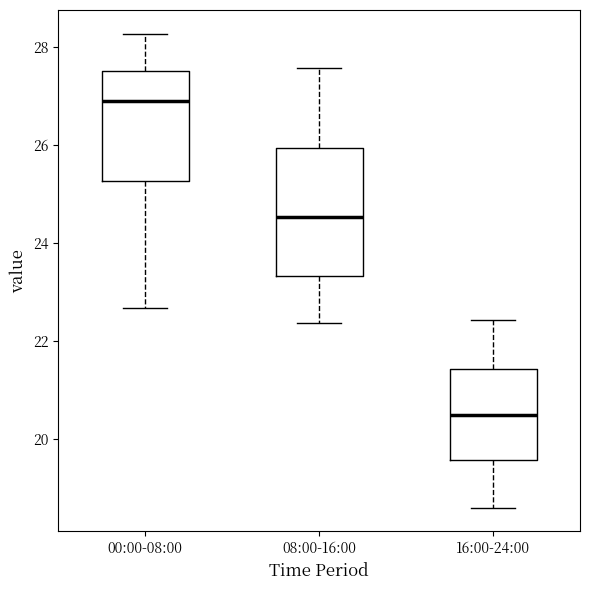

Where does the median line of the box for 08:00-16:00 sit on the y-axis? The values are not printed on the chart, so give them approximately, as read against the axis.

24.6